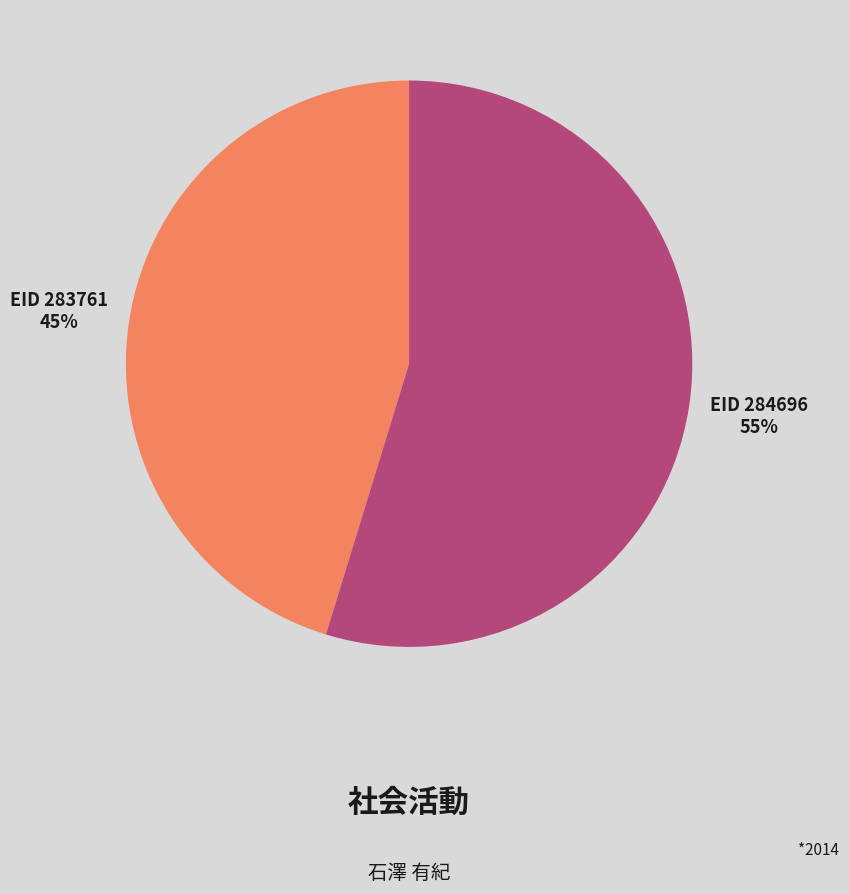

Which slice represents more than half of the pie?

EID 284696